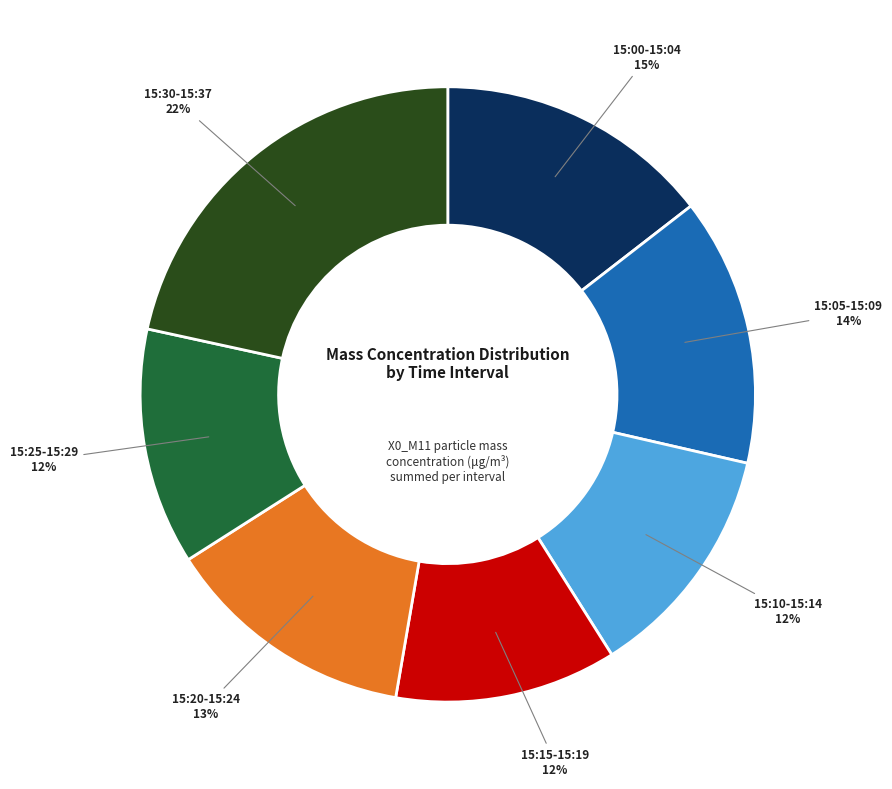

To the nearest percent, what portion does 15:30-15:37 represent?

22%